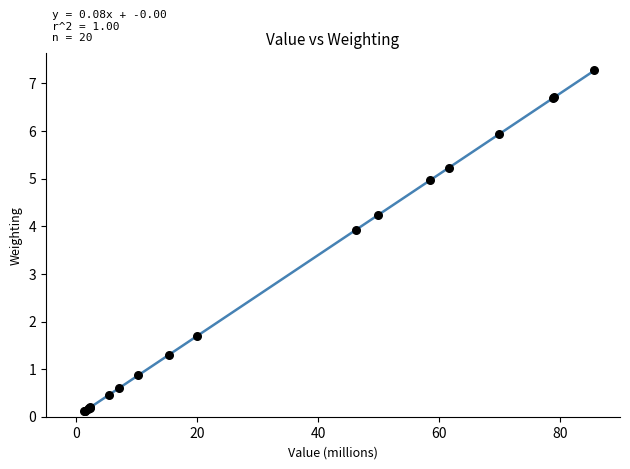

What Y value in the scatter plot is closest to 3?

3.9